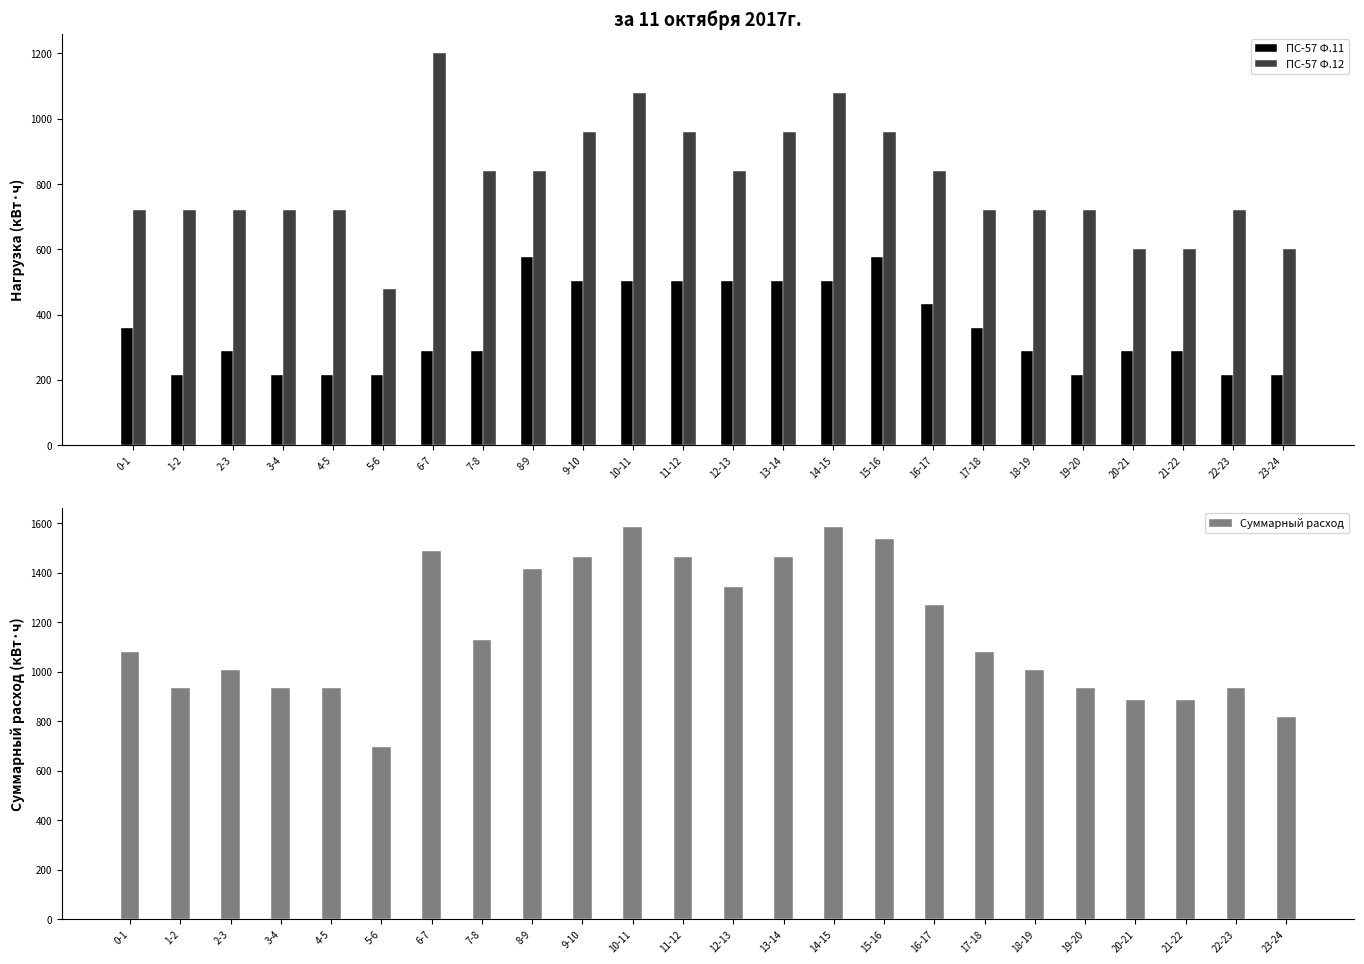

The value of ПС-57 Ф.11 at 1-2 is 216. True or false?

True